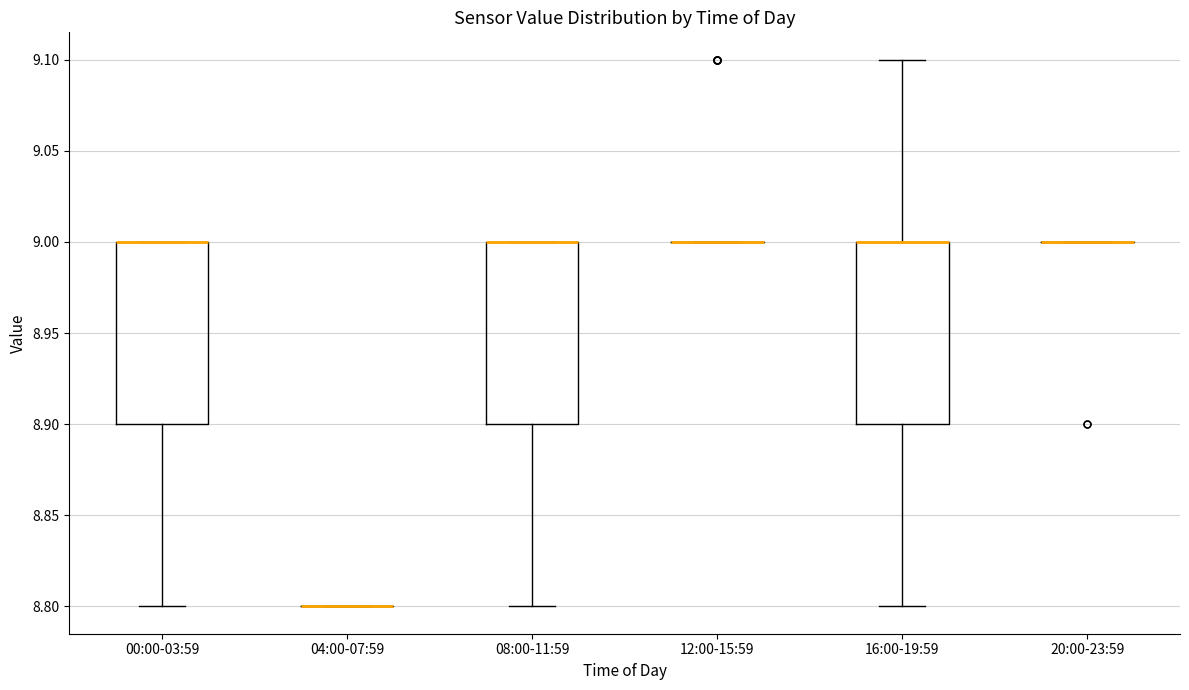

Reading left to right, transcribe this box plot: for each box, give where its median line is, the range the box spans, and where its two whiskers end, as read against the y-axis. The values are not printed on the chart, so give them approximately, as read against the axis.

00:00-03:59: median 9.0 (drawn on the box's upper edge), box 8.9 to 9.0, whiskers 8.8 to 9.0
04:00-07:59: box collapsed to a line at 8.8, whiskers 8.8 to 8.8
08:00-11:59: median 9.0 (drawn on the box's upper edge), box 8.9 to 9.0, whiskers 8.8 to 9.0
12:00-15:59: box collapsed to a line at 9.0, whiskers 9.0 to 9.0
16:00-19:59: median 9.0 (drawn on the box's upper edge), box 8.9 to 9.0, whiskers 8.8 to 9.1
20:00-23:59: box collapsed to a line at 9.0, whiskers 9.0 to 9.0